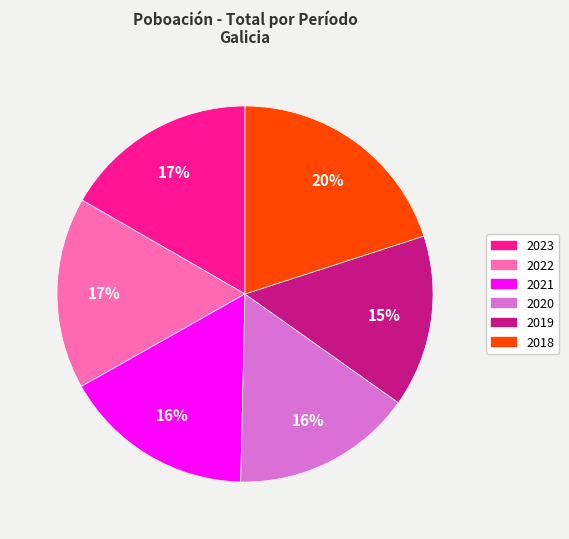

To the nearest percent, what portion does 2019 represent?

15%